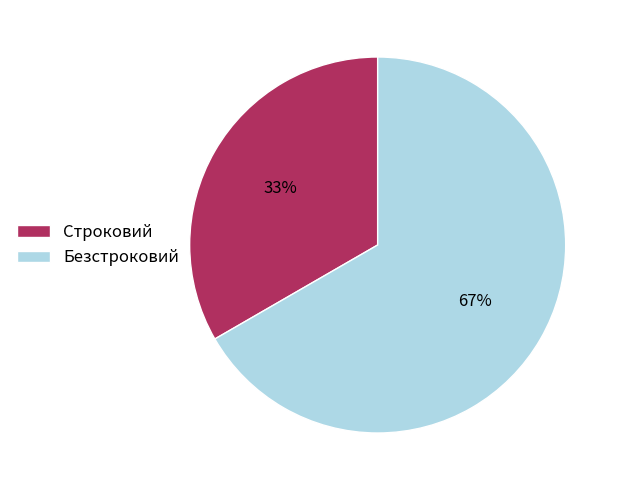

To the nearest percent, what is the combined percentage of Безстроковий and Строковий?

100%